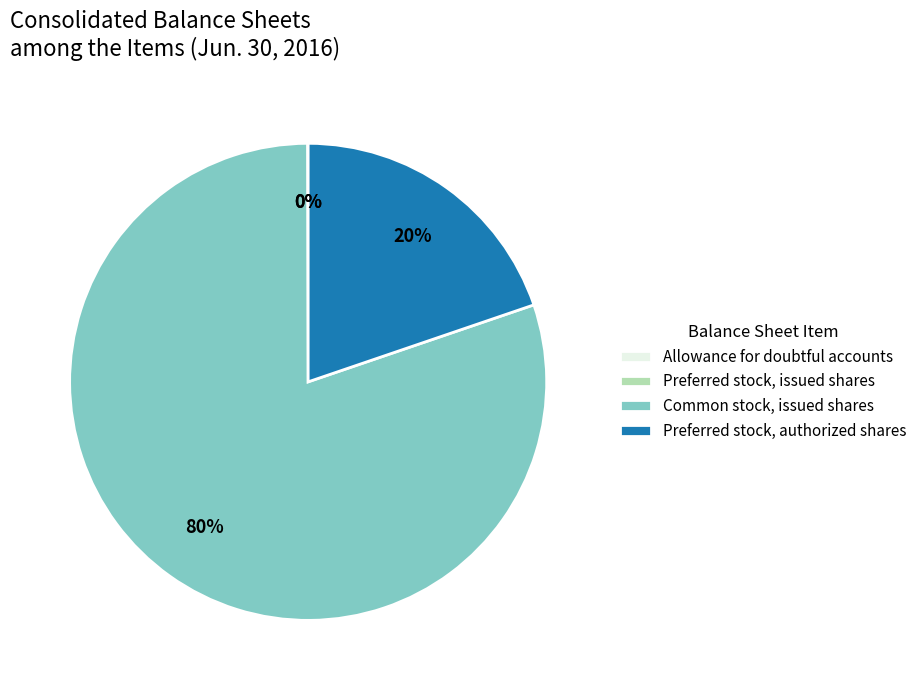

Is it true that Common stock, issued shares is 67% of the pie?

False